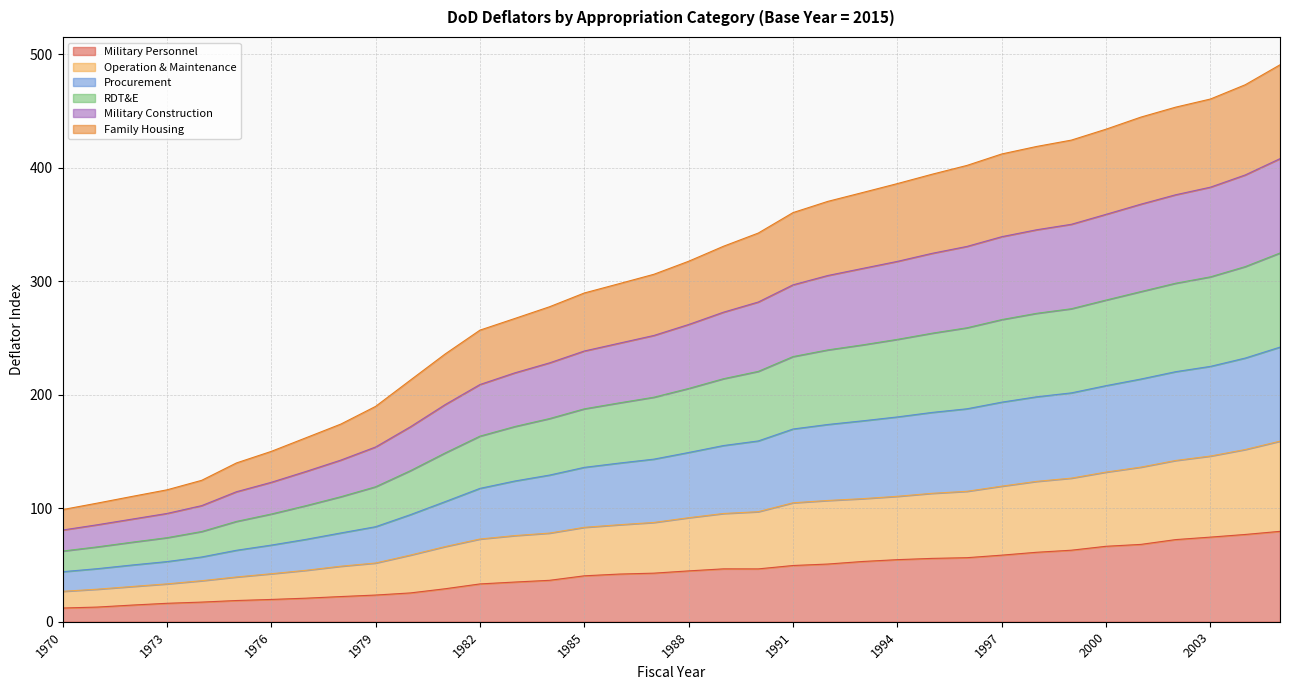

What is the minimum value for Military Personnel?

12.1